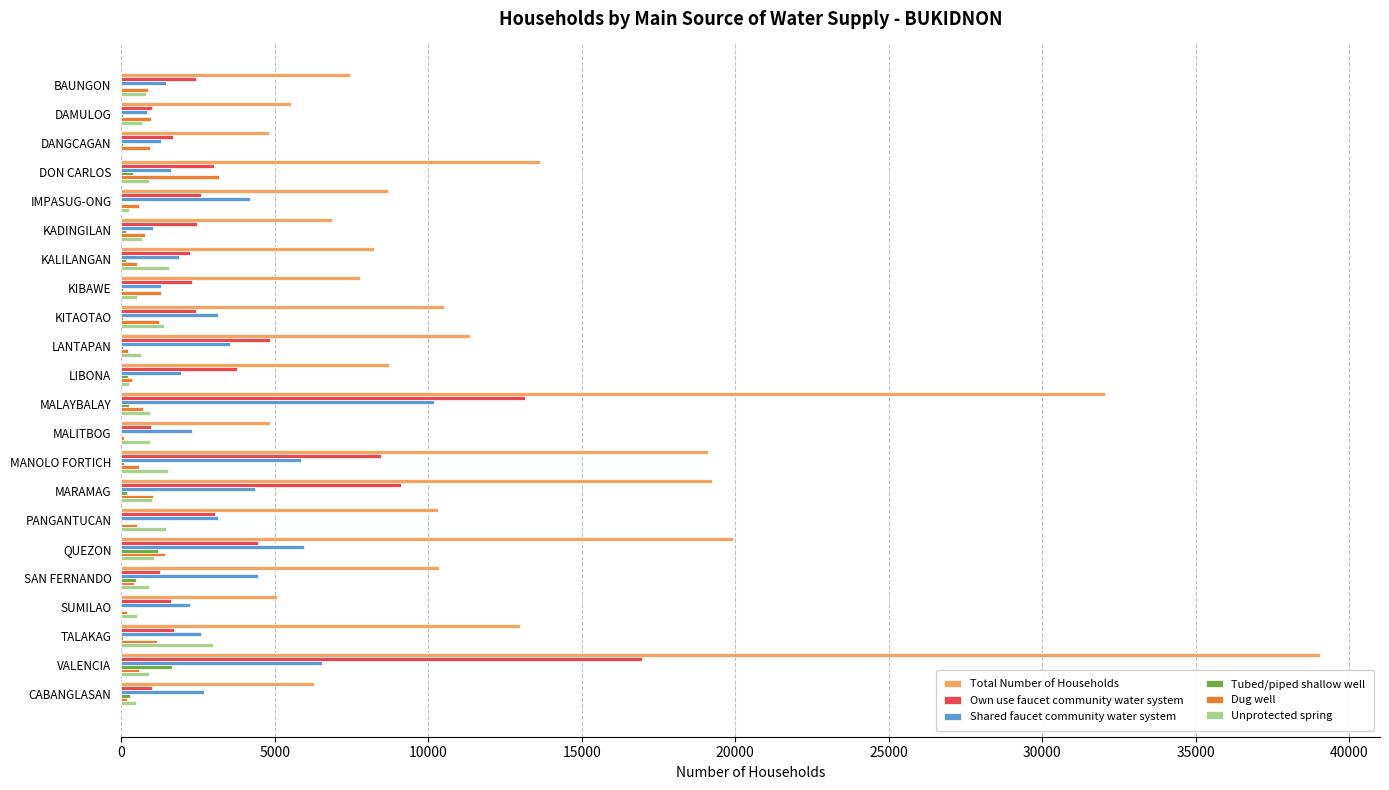

At which category is the sum across all series the highest?

VALENCIA